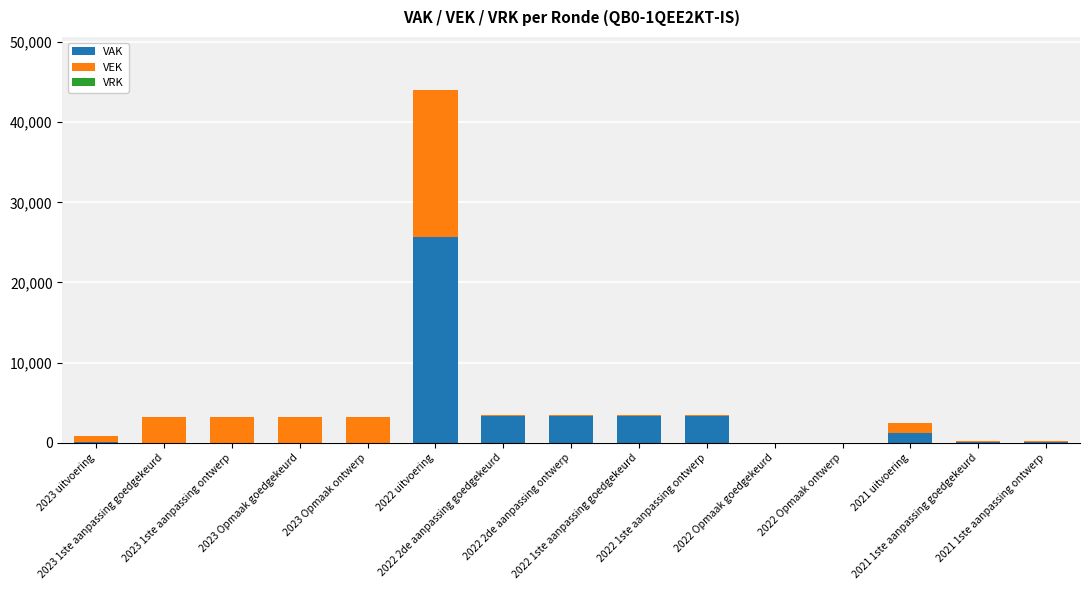

What is the value of the VAK bar at the 6th from the left?

25626